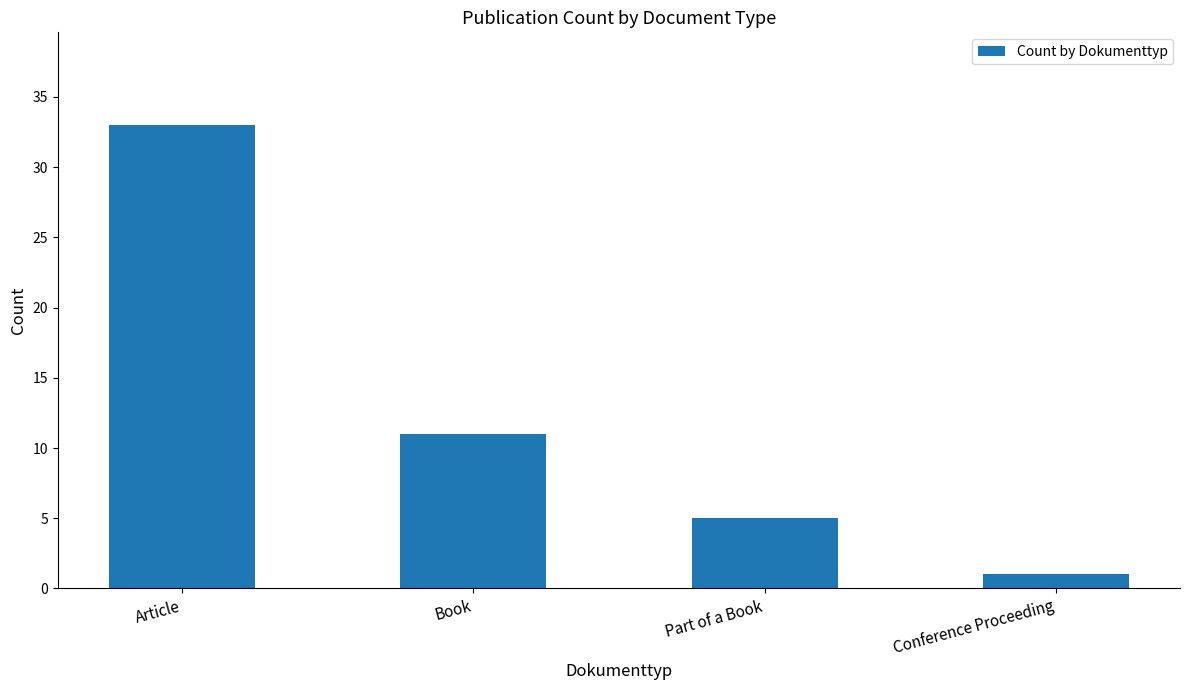

The value at Part of a Book is 3. True or false?

False